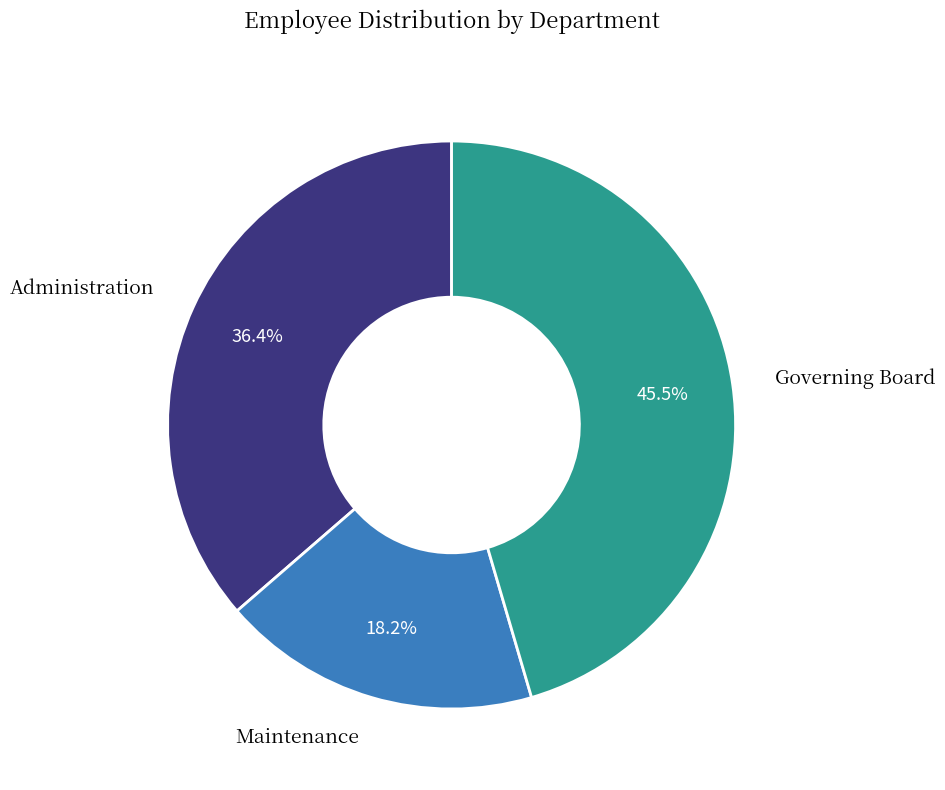

Is there any slice that represents more than half of the pie?

No